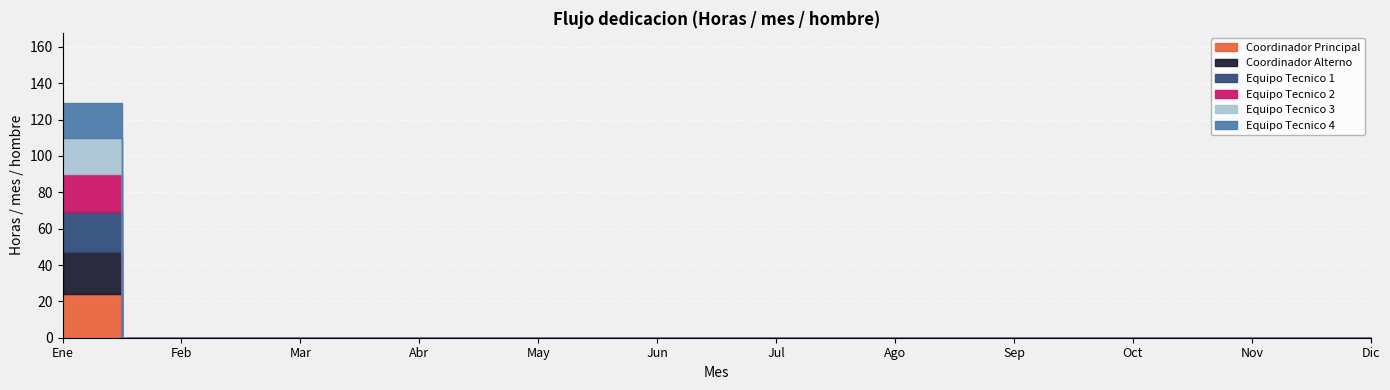

What position from the right is Jul?

6